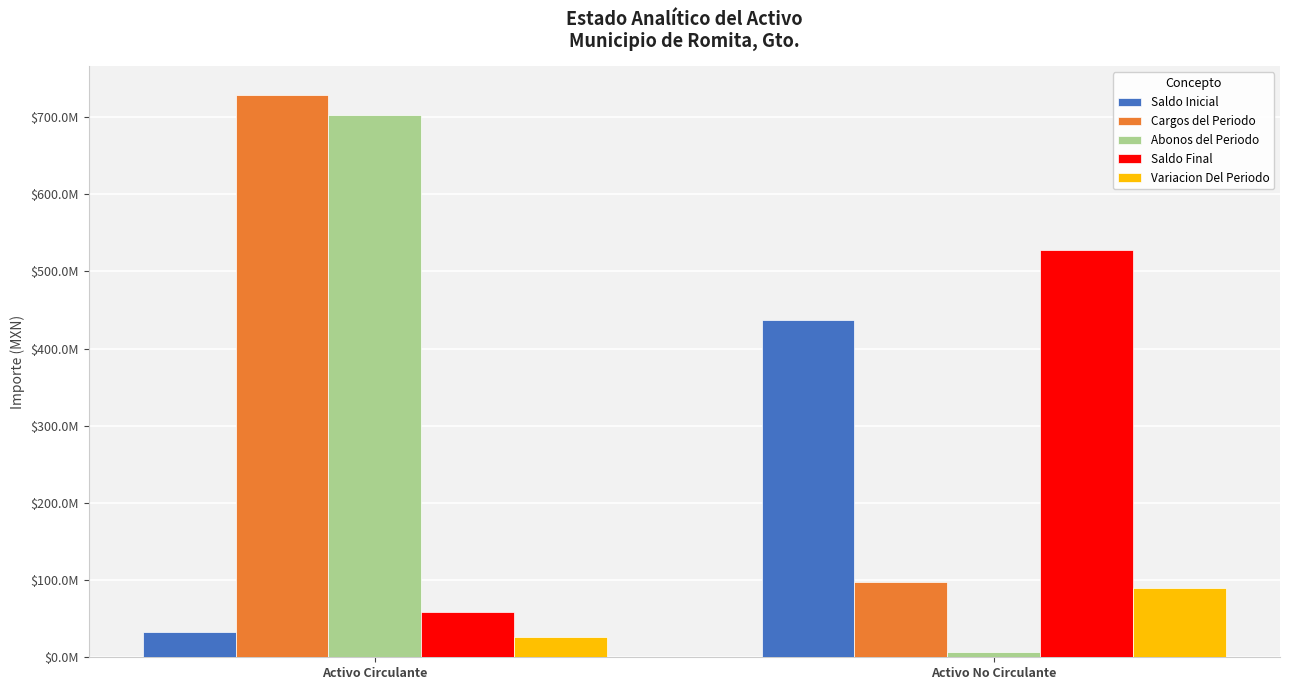

Does the chart contain stacked bars?

No